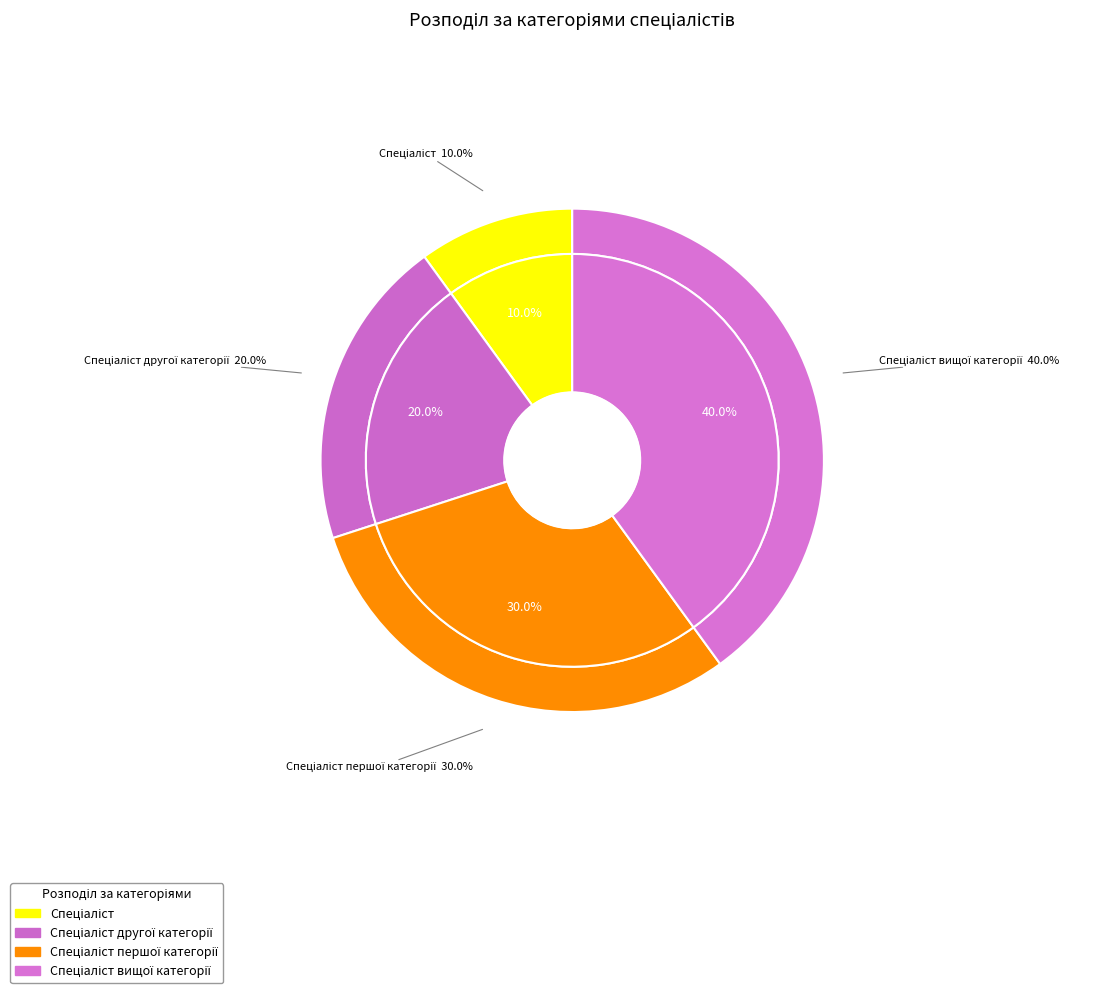

True or false: Спеціаліст вищої категорії accounts for 25% of the total.

False